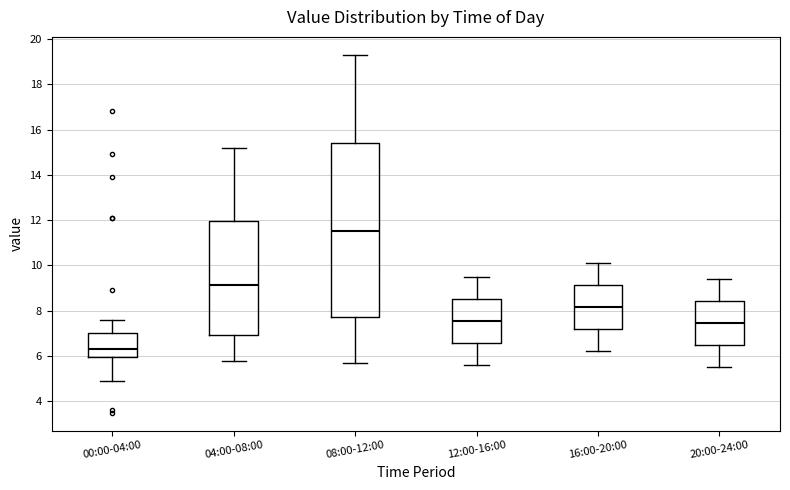

Where is the lower edge of the box for 04:00-08:00 on the y-axis? The values are not printed on the chart, so give them approximately, as read against the axis.

7.0